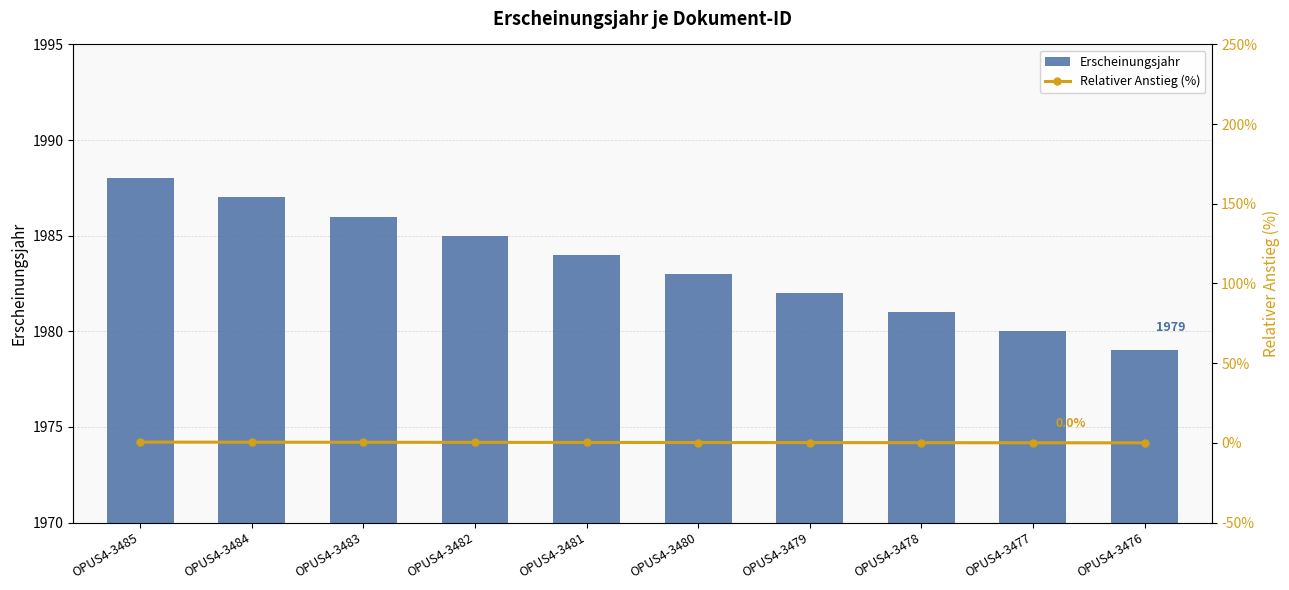

What is the difference between the Erscheinungsjahr values at OPUS4-3480 and OPUS4-3479?

1